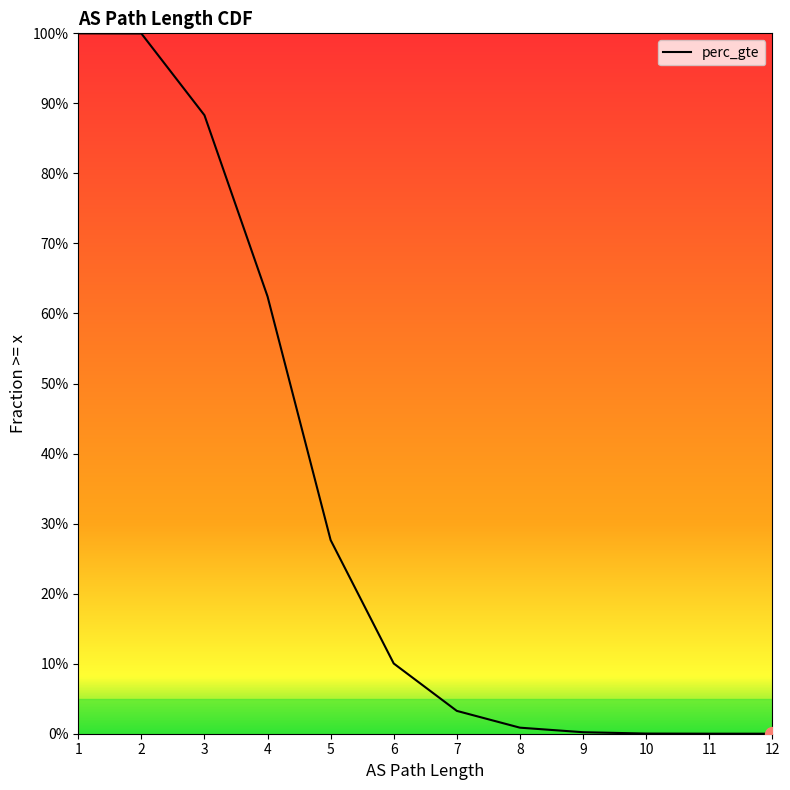

True or false: the data shows 0.4 at 4.

False